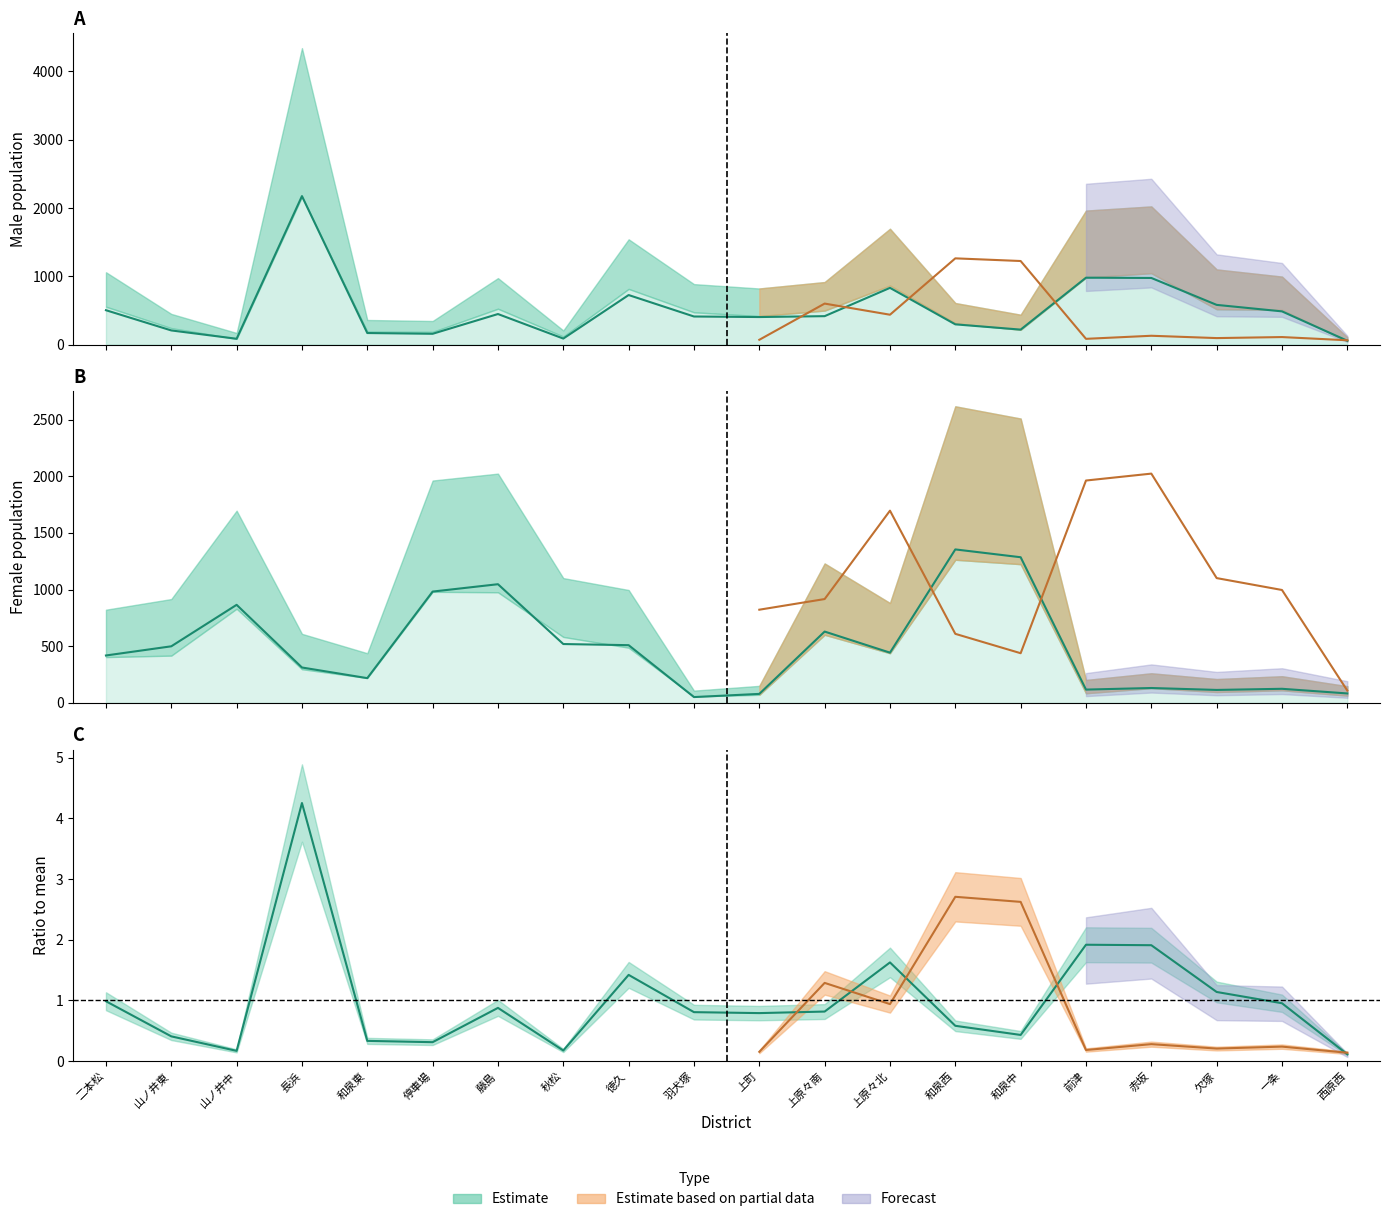

What is the difference between the col08_male2 values at 上町 and 欠塚?

35.0